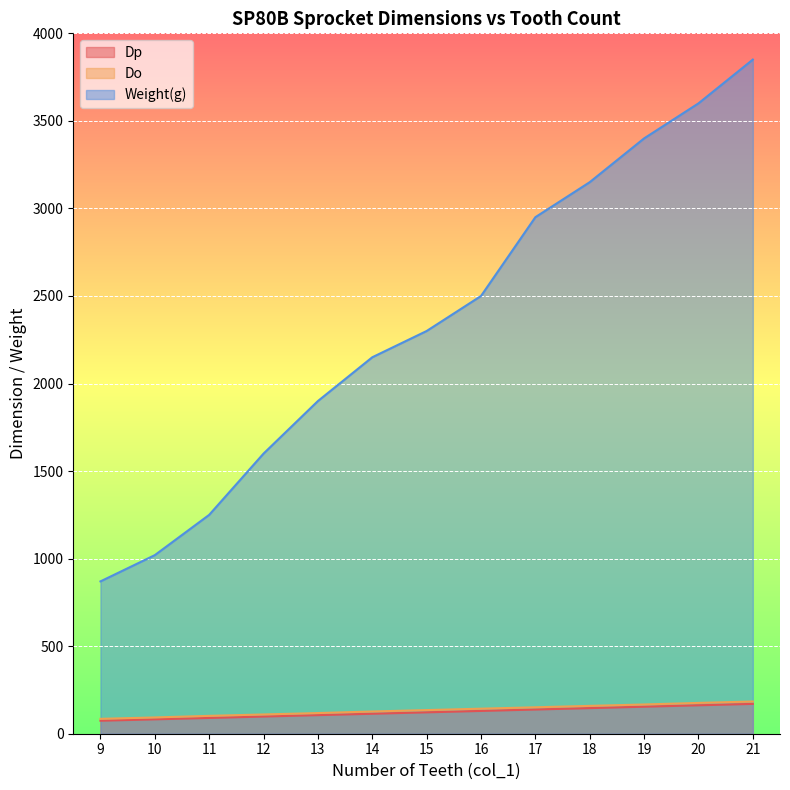

How many data points in Weight(g) are less than 2300?

6